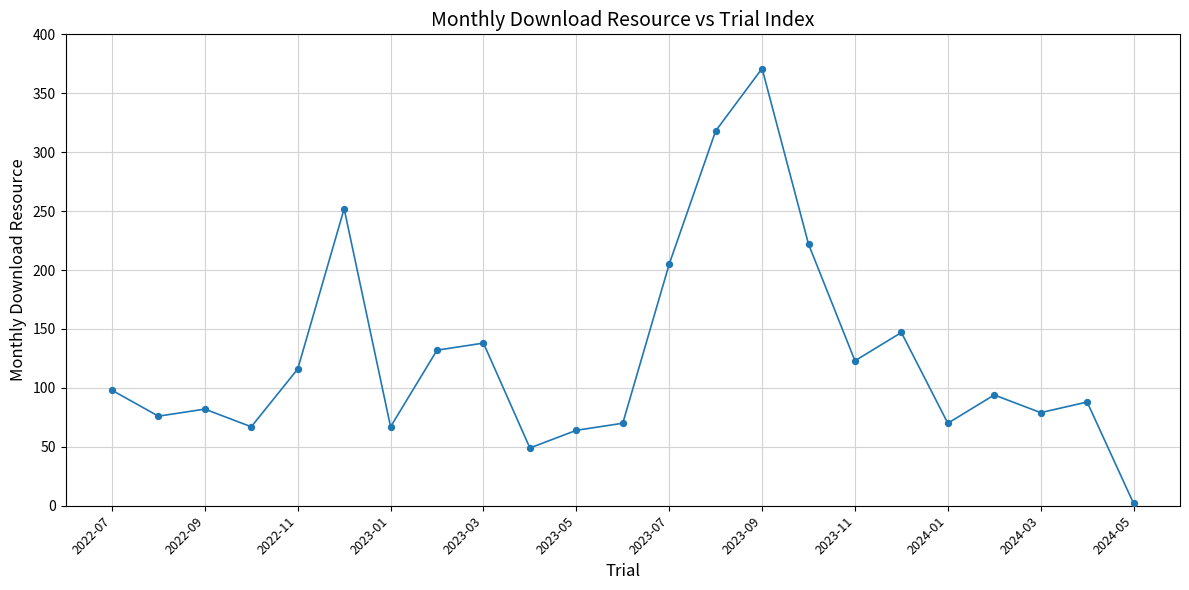

What is the range of Y values (max minus min)?

369